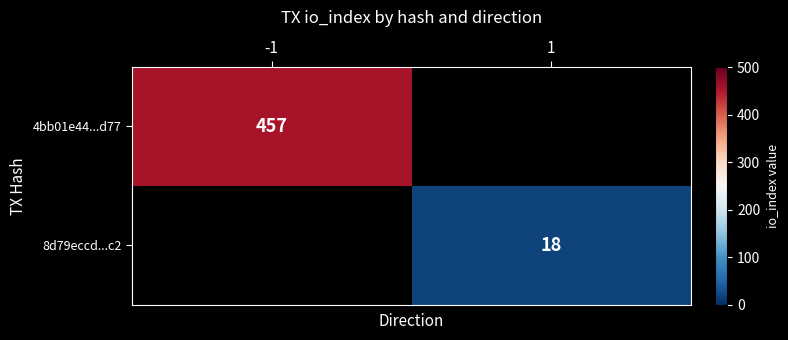

Is it true that 8d79eccd...c2 equals 18 at 1?

True